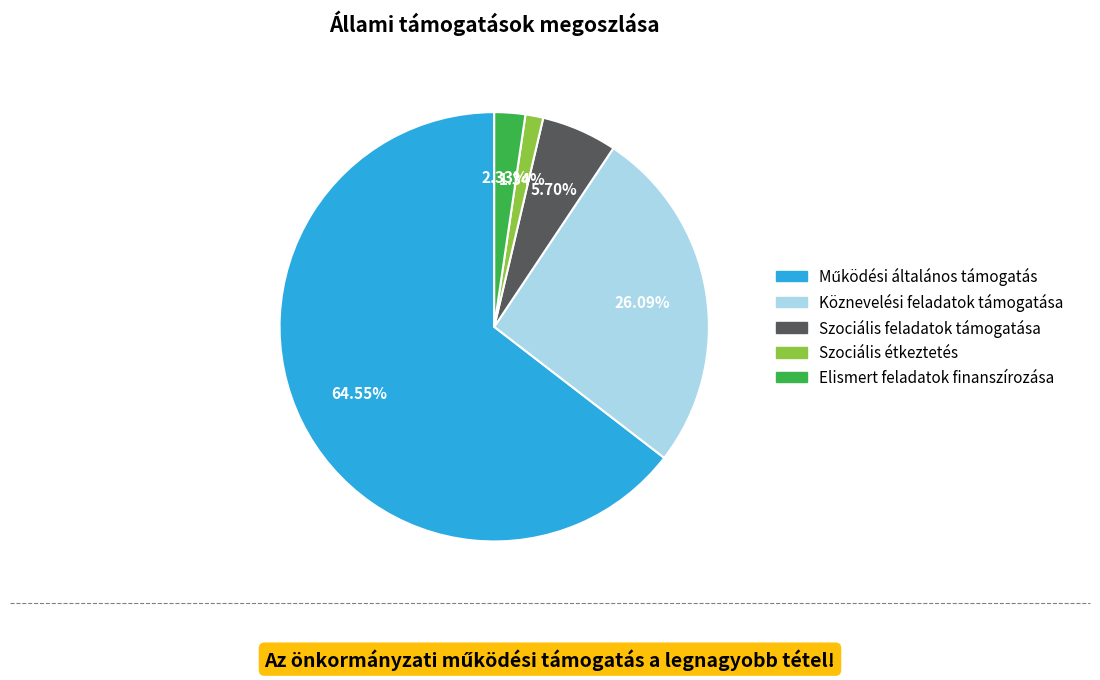

Count the number of slices in the pie.

5